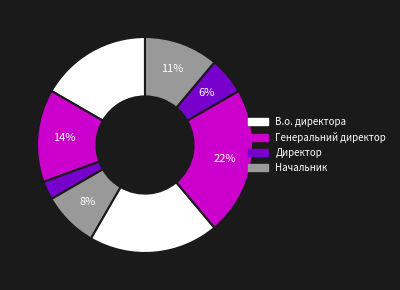

Count the number of slices in the pie.

8